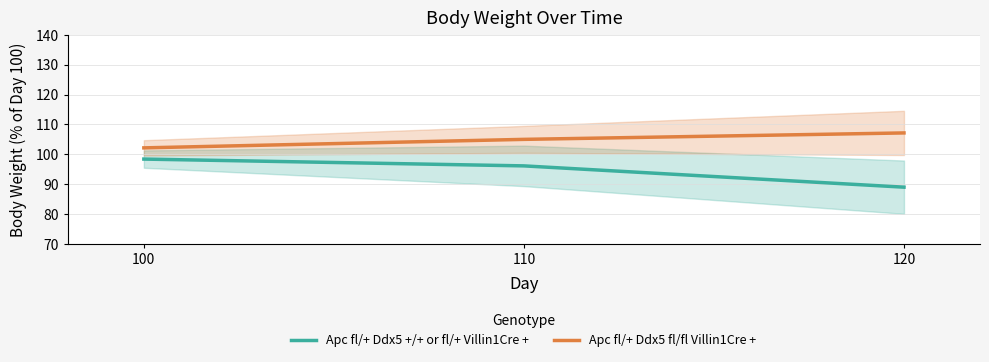

Rank the series by their maximum value, from highest to lowest.

Apc fl/+ Ddx5 fl/fl Villin1Cre +, Apc fl/+ Ddx5 +/+ or fl/+ Villin1Cre +